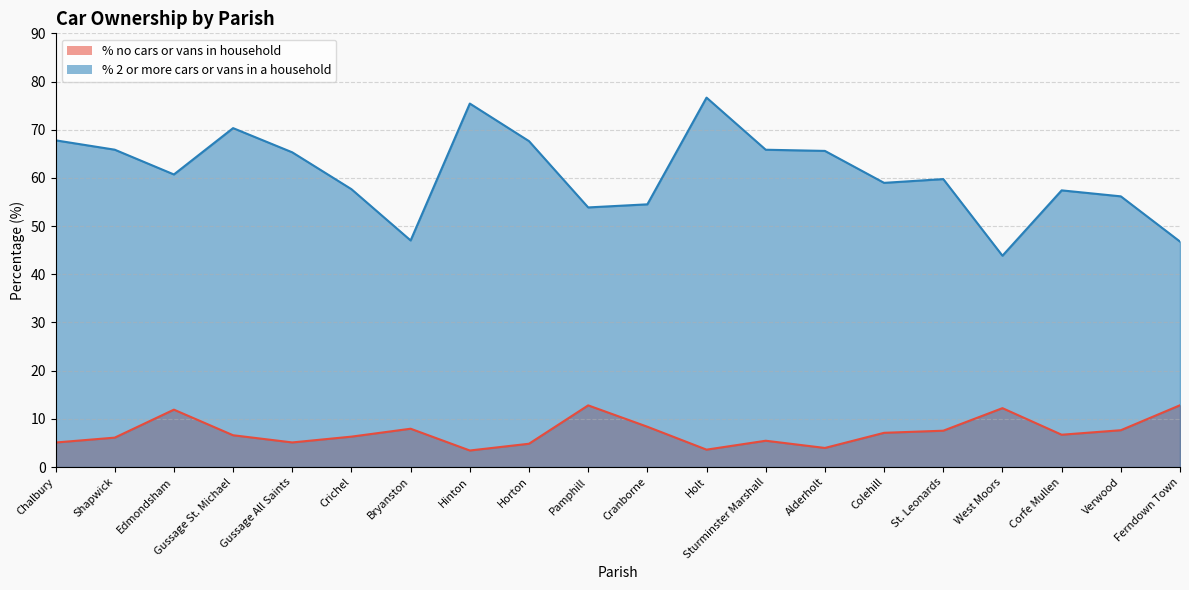

What is the difference between the % 2 or more cars or vans in a household values at Sturminster Marshall and Chalbury?

2.0